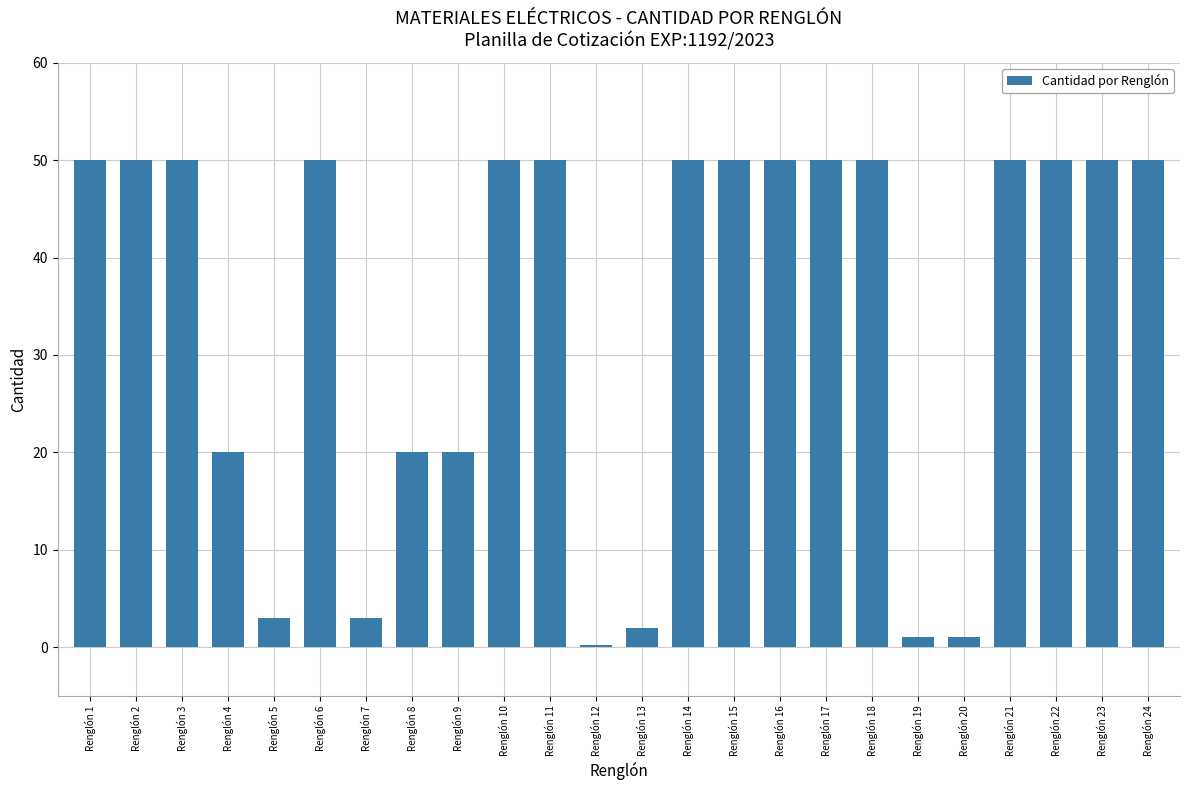

What is the difference between the second highest and minimum values?

49.8